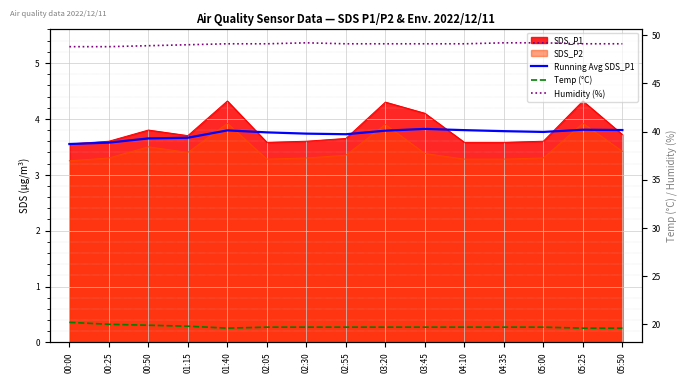

What is the difference between the maximum and second lowest values in the Running Avg SDS_P1 series?

0.2